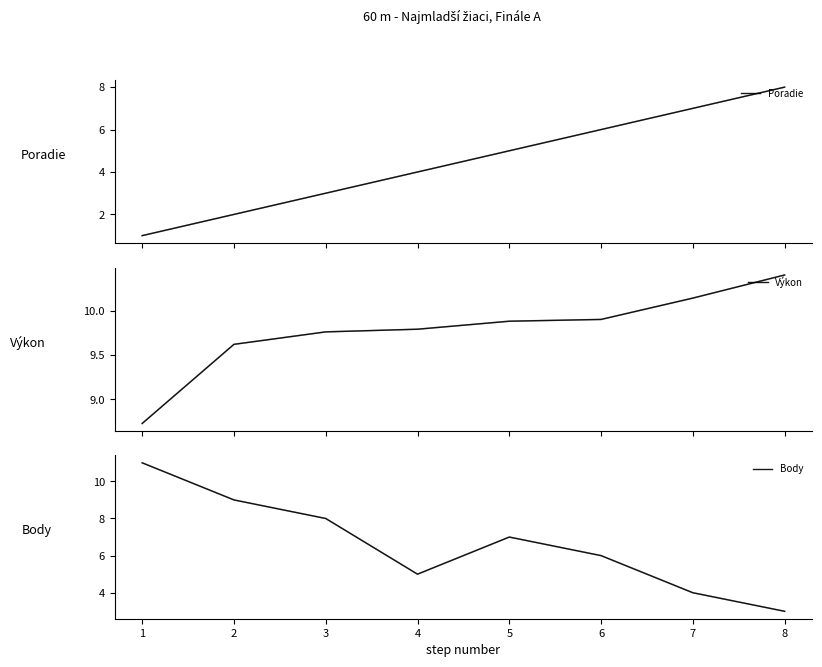

True or false: Body has more than 1 interior local peaks.

False